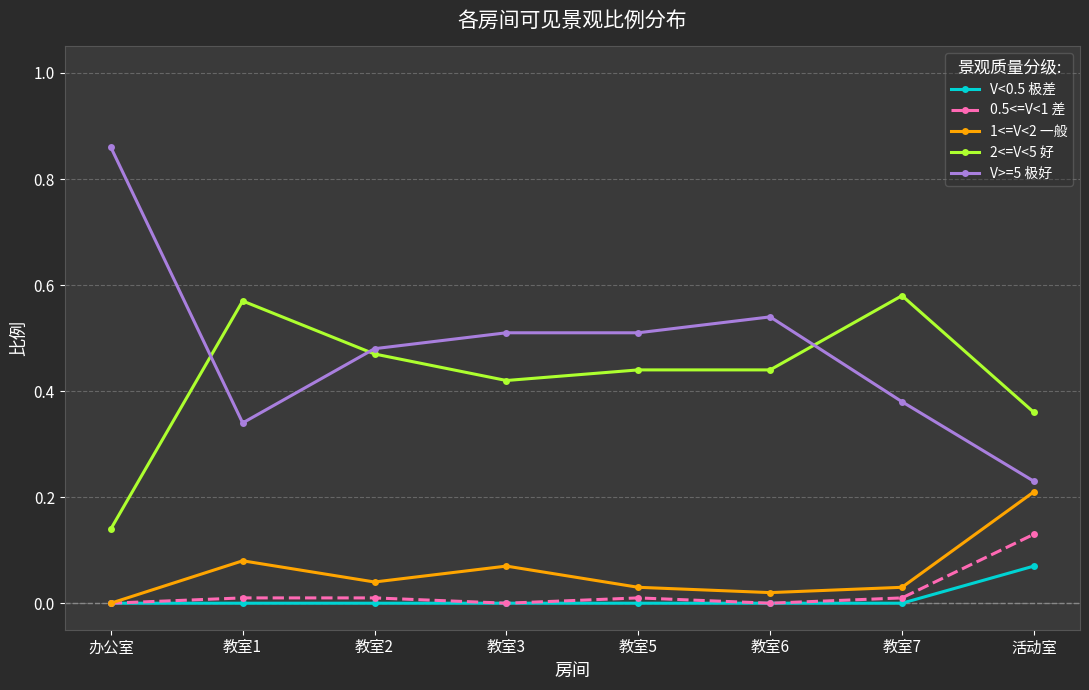

Does the chart display data point markers on the line(s)?

Yes